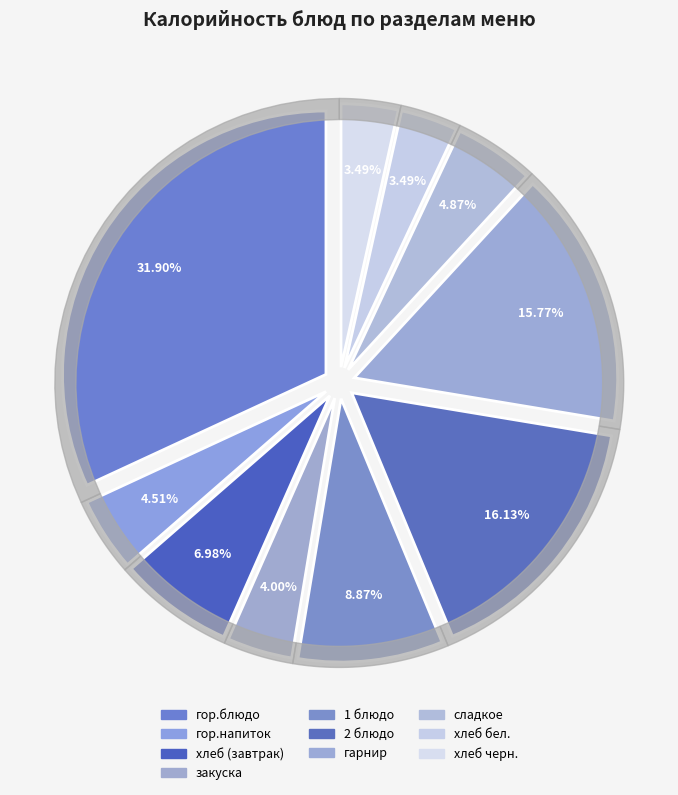

What percentage is the 2 блюдо slice, to the nearest percent?

16%